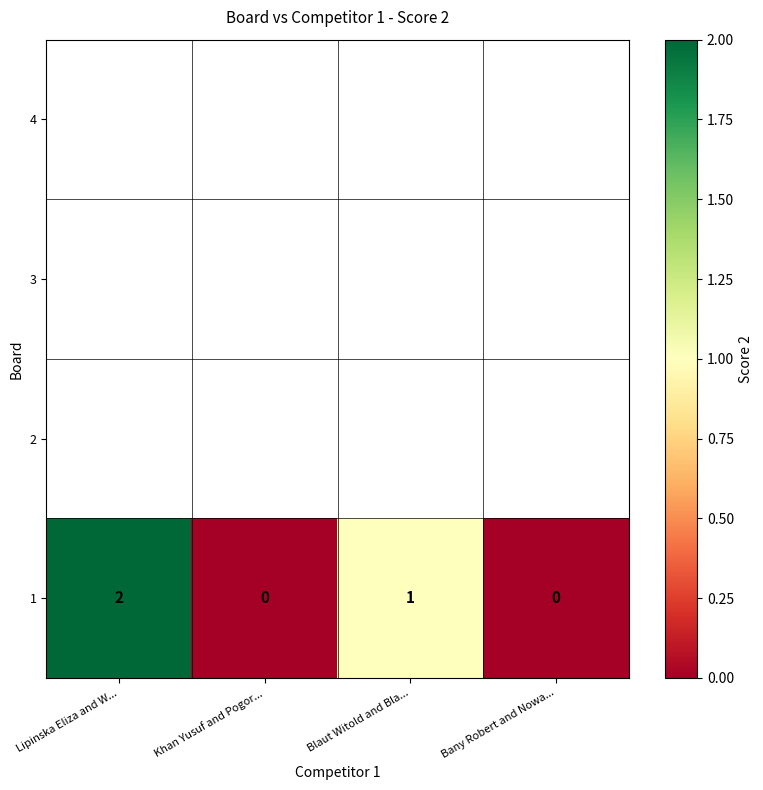

What is the sum of all values?

3